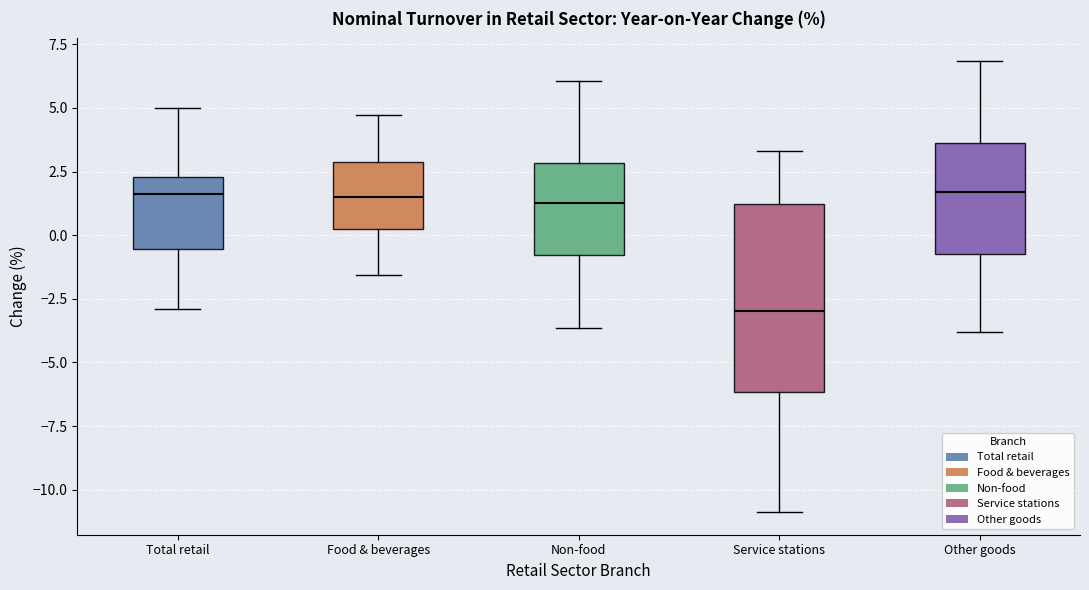

Reading left to right, transcribe this box plot: for each box, give where its median line is, the range the box spans, and where its two whiskers end, as read against the y-axis. The values are not printed on the chart, so give them approximately, as read against the axis.

Total retail: median 1.5, box -0.5 to 2.5, whiskers -3.0 to 5.0
Food & beverages: median 1.5, box 0.0 to 3.0, whiskers -1.5 to 4.5
Non-food: median 1.5, box -1.0 to 3.0, whiskers -3.5 to 6.0
Service stations: median -3.0, box -6.0 to 1.0, whiskers -11.0 to 3.5
Other goods: median 1.5, box -0.5 to 3.5, whiskers -4.0 to 7.0